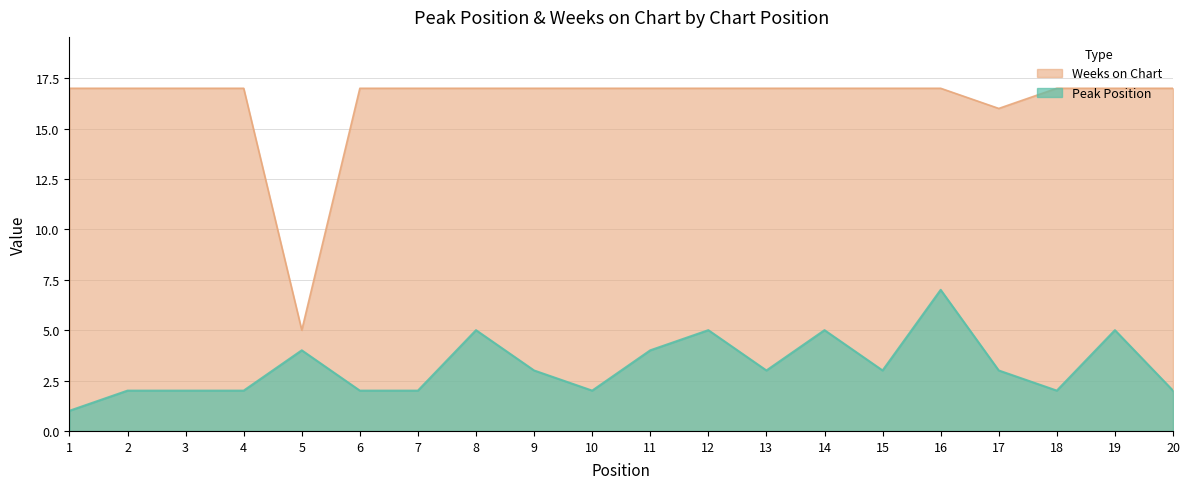

True or false: Peak Position and Weeks on Chart intersect in this chart.

False